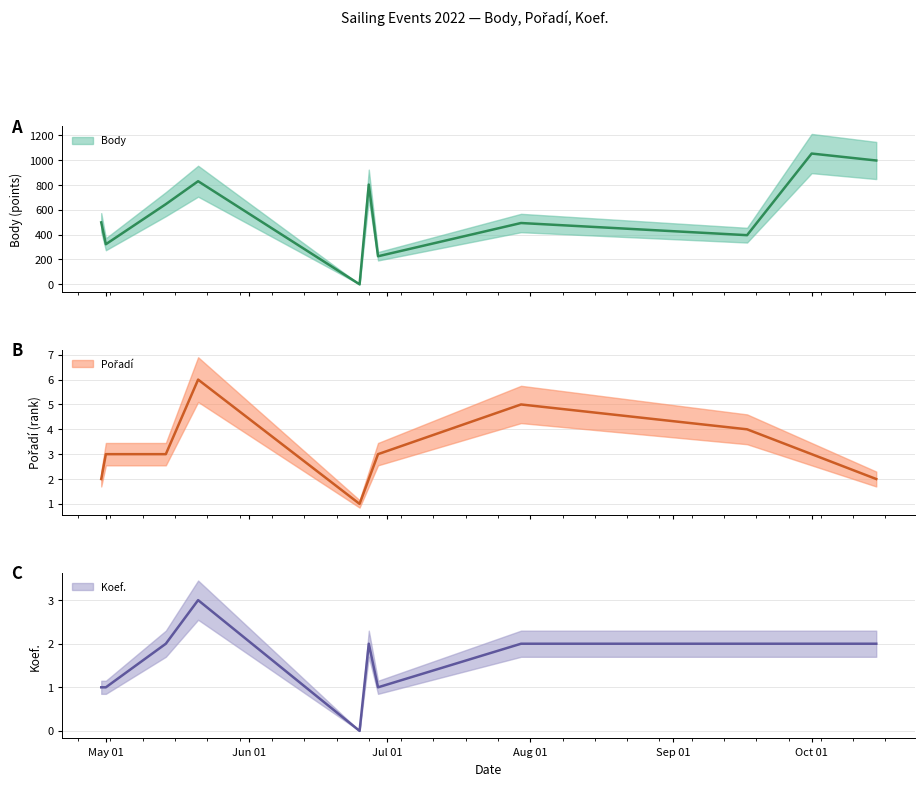

At which category is the sum across all series the highest?

Oct 01